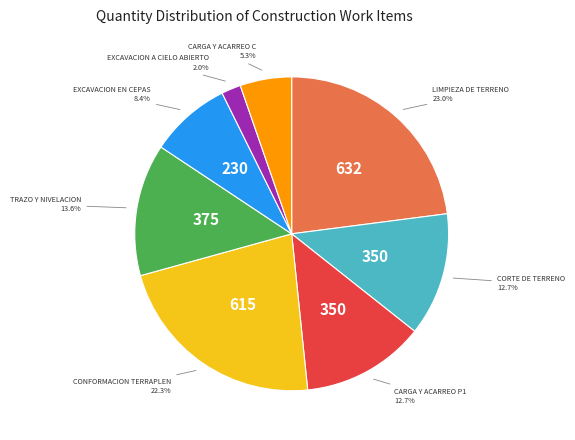

Does any single category account for the majority?

No